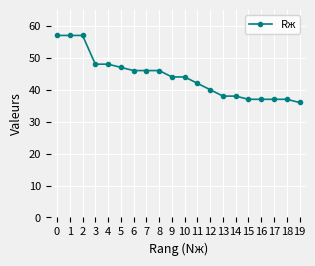

Reading left to right, list all the values displayed in this chart.

0=57	1=57	2=57	3=48	4=48	5=47	6=46	7=46	8=46	9=44	10=44	11=42	12=40	13=38	14=38	15=37	16=37	17=37	18=37	19=36